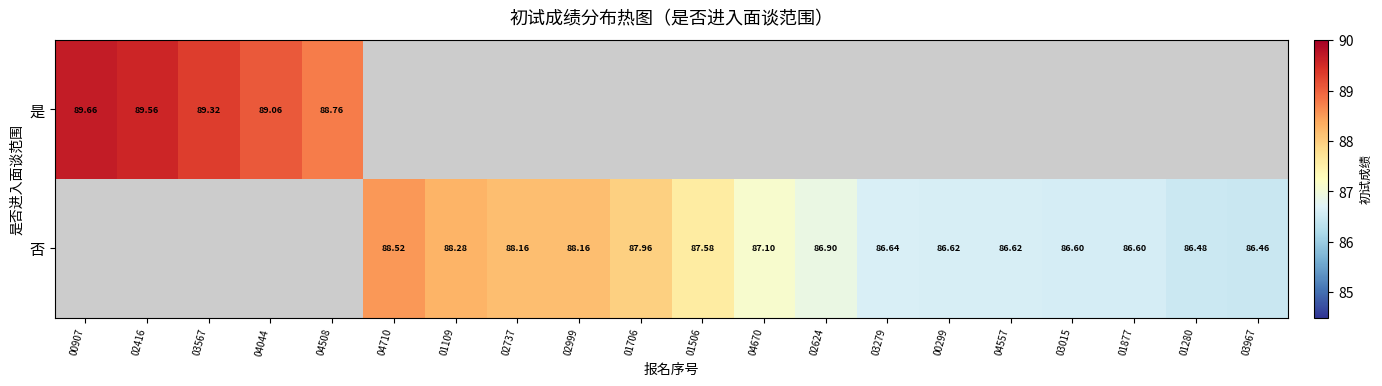

List the labels in order of 否 value, largest first.

00907, 02416, 03567, 04044, 04508, 04710, 01109, 02737, 02999, 01706, 01506, 04670, 02624, 03279, 00299, 04557, 03015, 01877, 01280, 03967